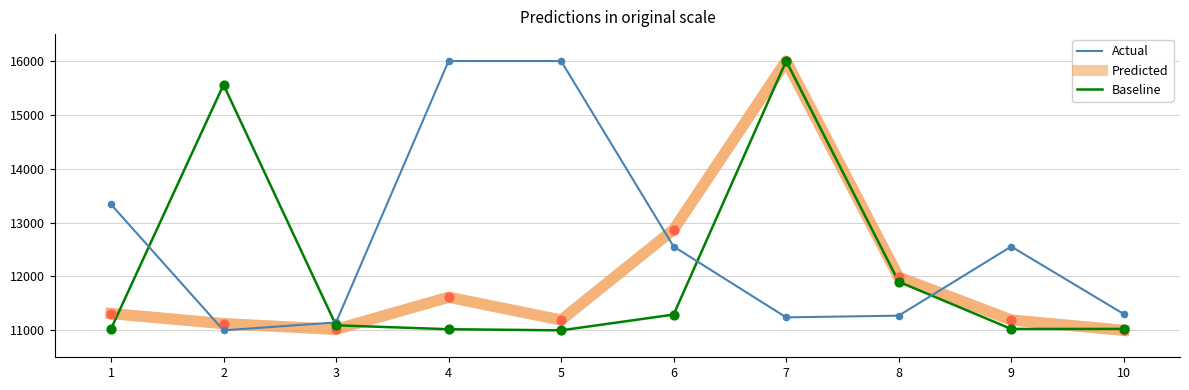

Is the value of Actual at 9 greater than the value of Predicted at 1?

Yes